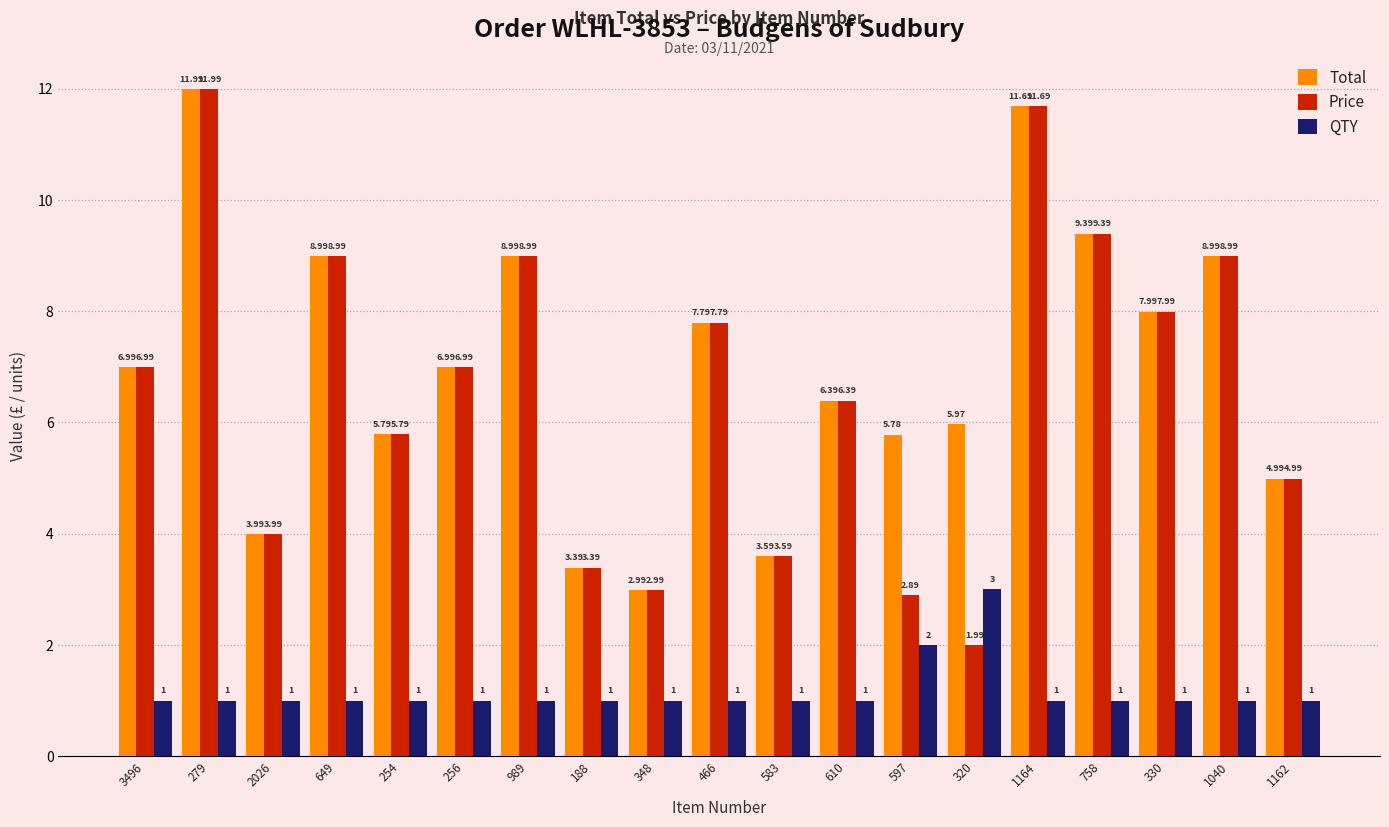

At which category is the sum across all series the highest?

279